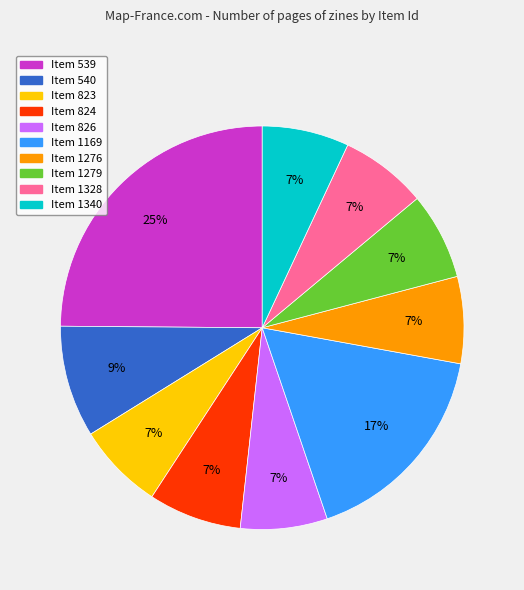

Is there a majority slice in this chart?

No